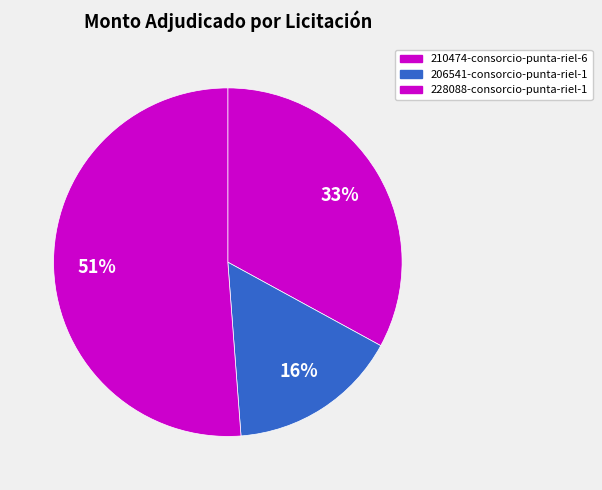

To the nearest percent, what is the average slice percentage?

33%